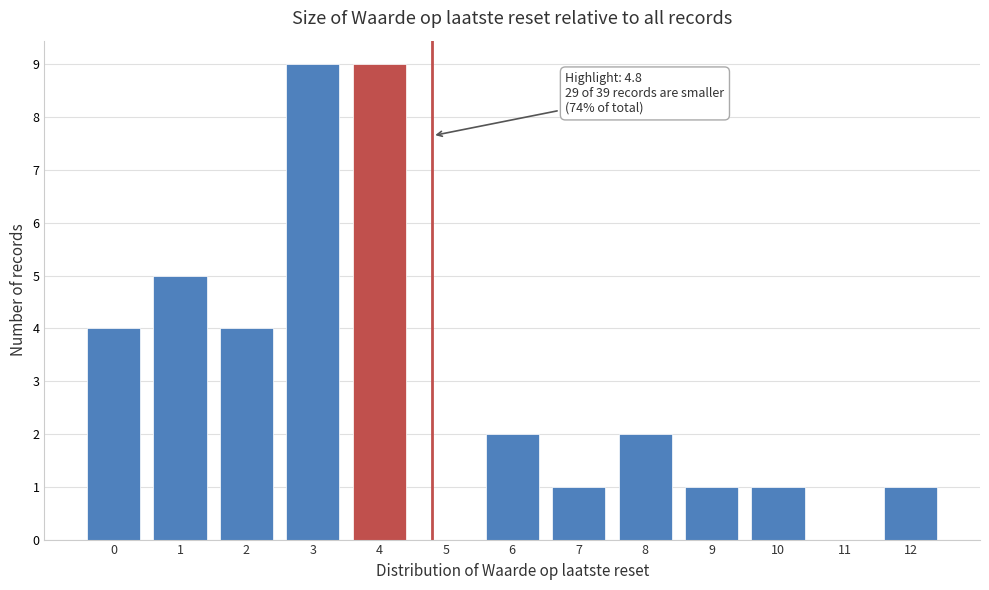

Reading right to left, transcribe all the data shown in this chart.

12=1	11=0	10=1	9=1	8=2	7=1	6=2	5=0	4=9	3=9	2=4	1=5	0=4